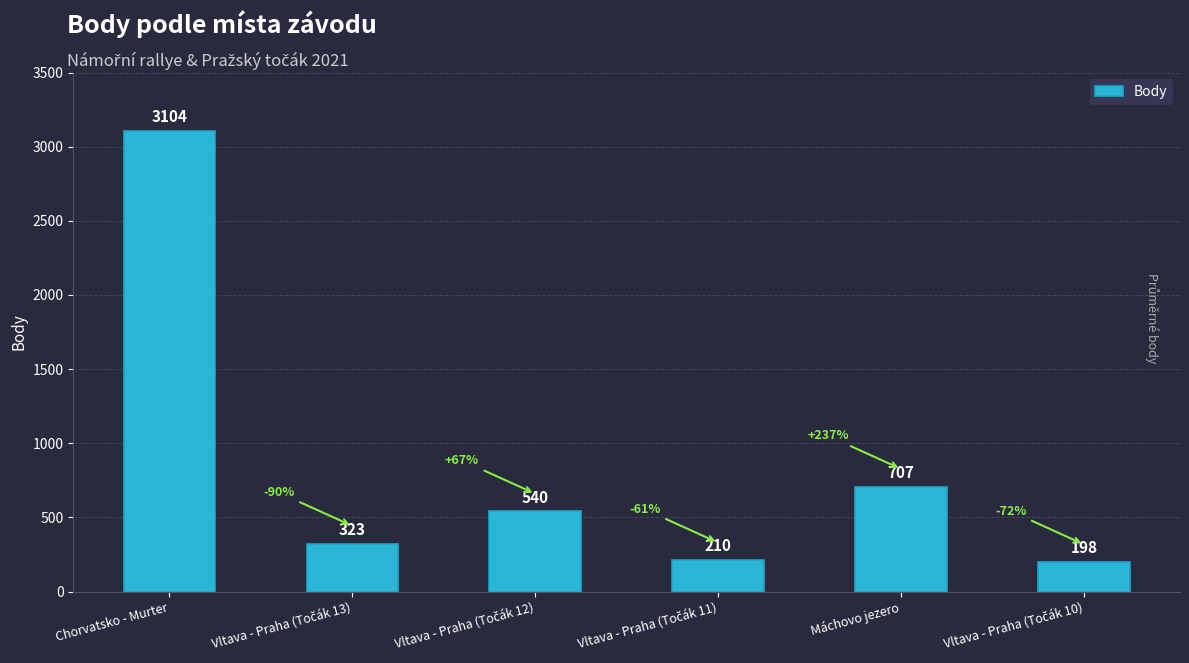

What is the difference between the maximum and minimum values?

2906